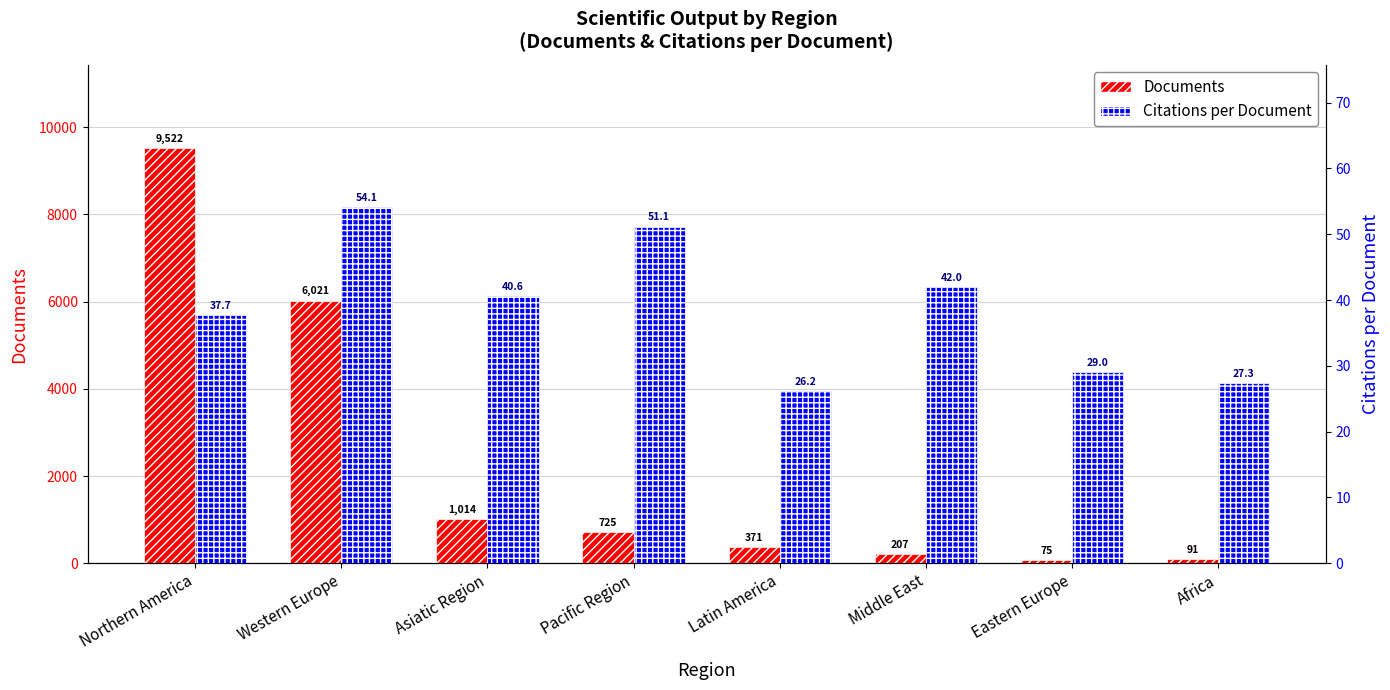

Rank the series by their average value, from lowest to highest.

Citations per Document, Documents